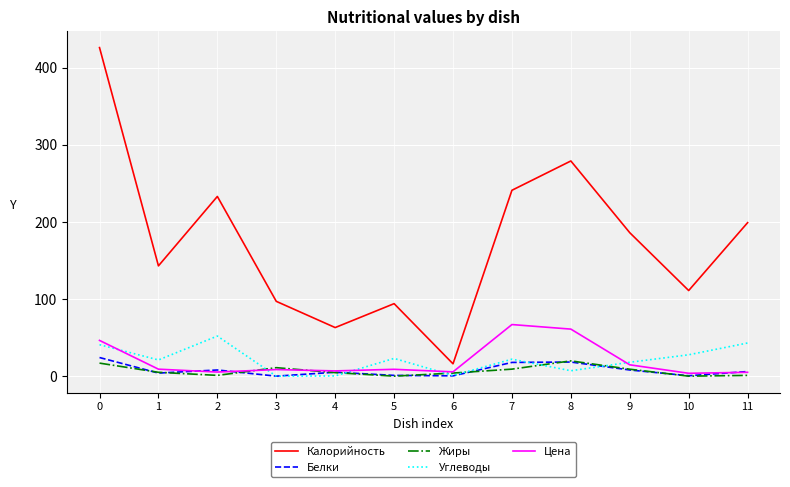

The value of Жиры at 10 is 0.0. True or false?

True